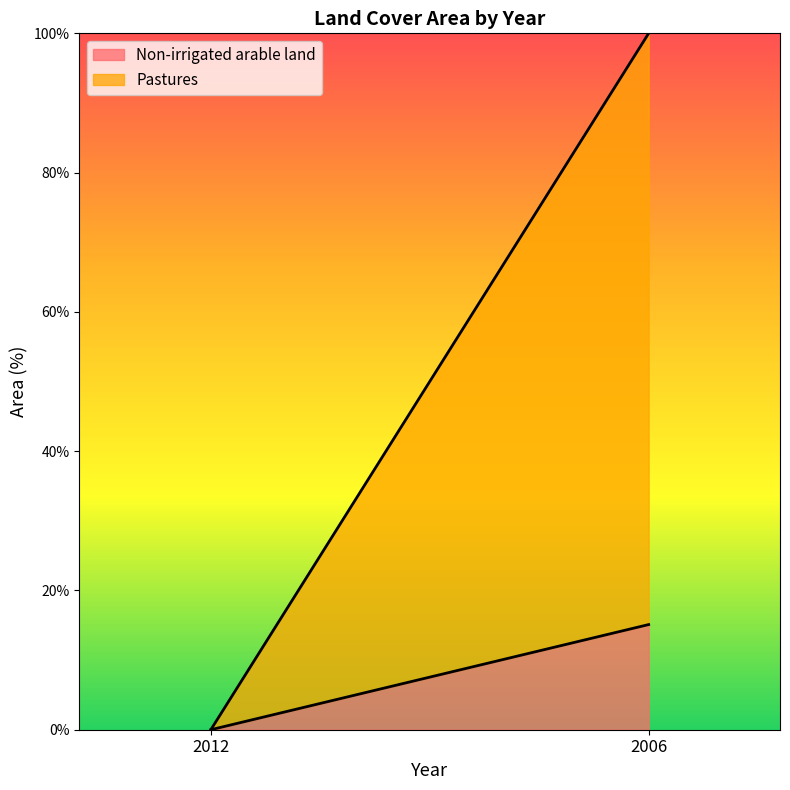

List the series in order of their overall mean, highest first.

Pastures, Non-irrigated arable land